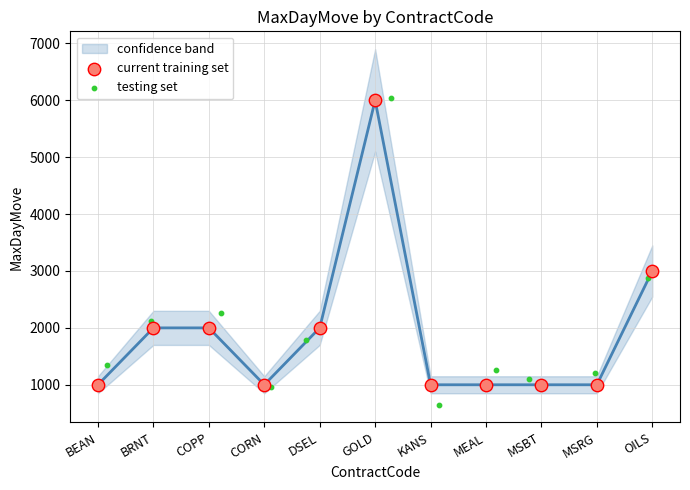

Which series has the widest spread of Y values?

testing set